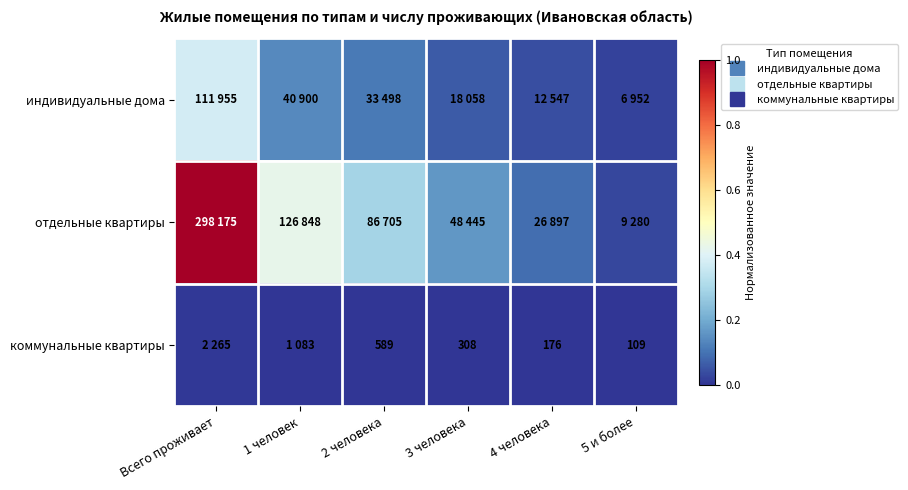

At which label is коммунальные квартиры closest to 0?

5 и более